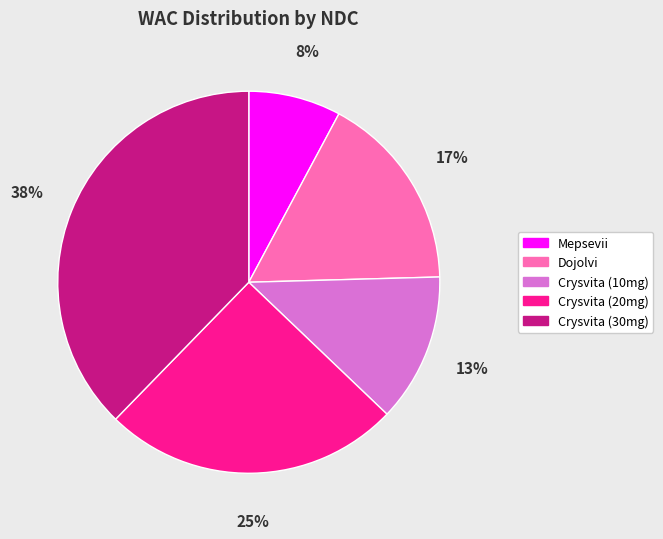

To the nearest percent, what is the difference between the largest and smallest slice percentages?

30%